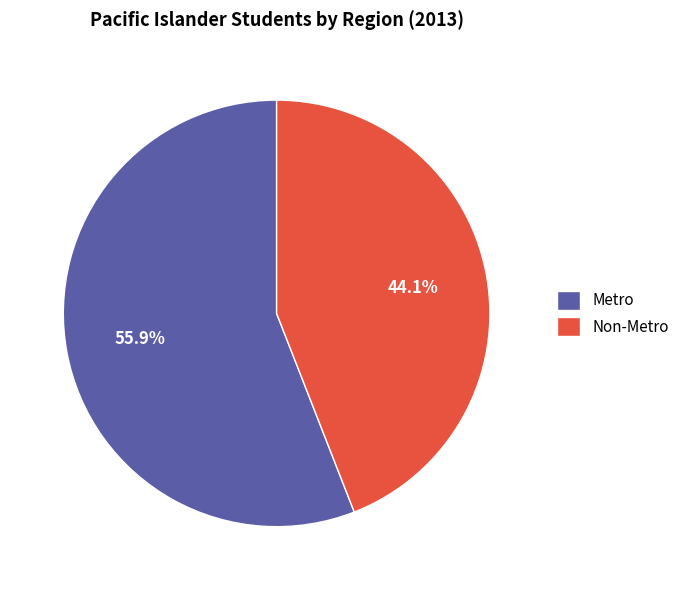

The Metro slice represents 56% of the pie. True or false?

True